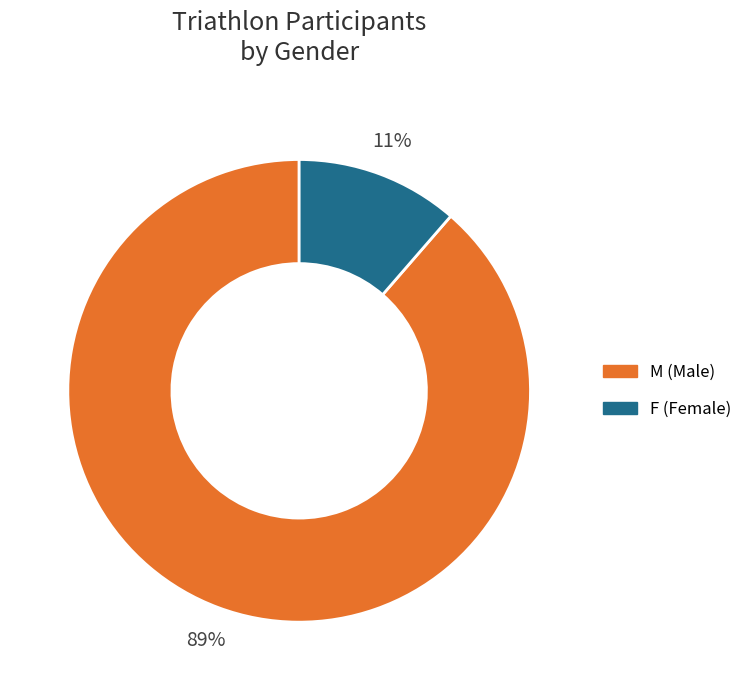

True or false: M accounts for 89% of the total.

True